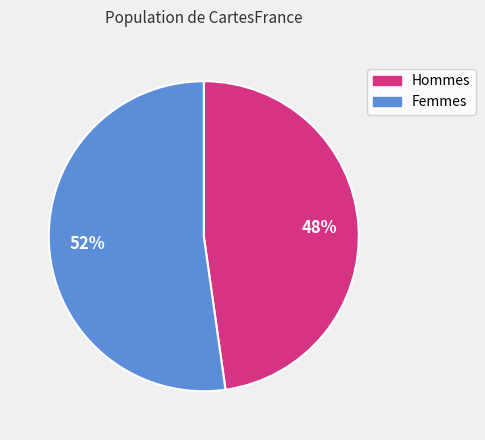

Is there a majority slice in this chart?

Yes